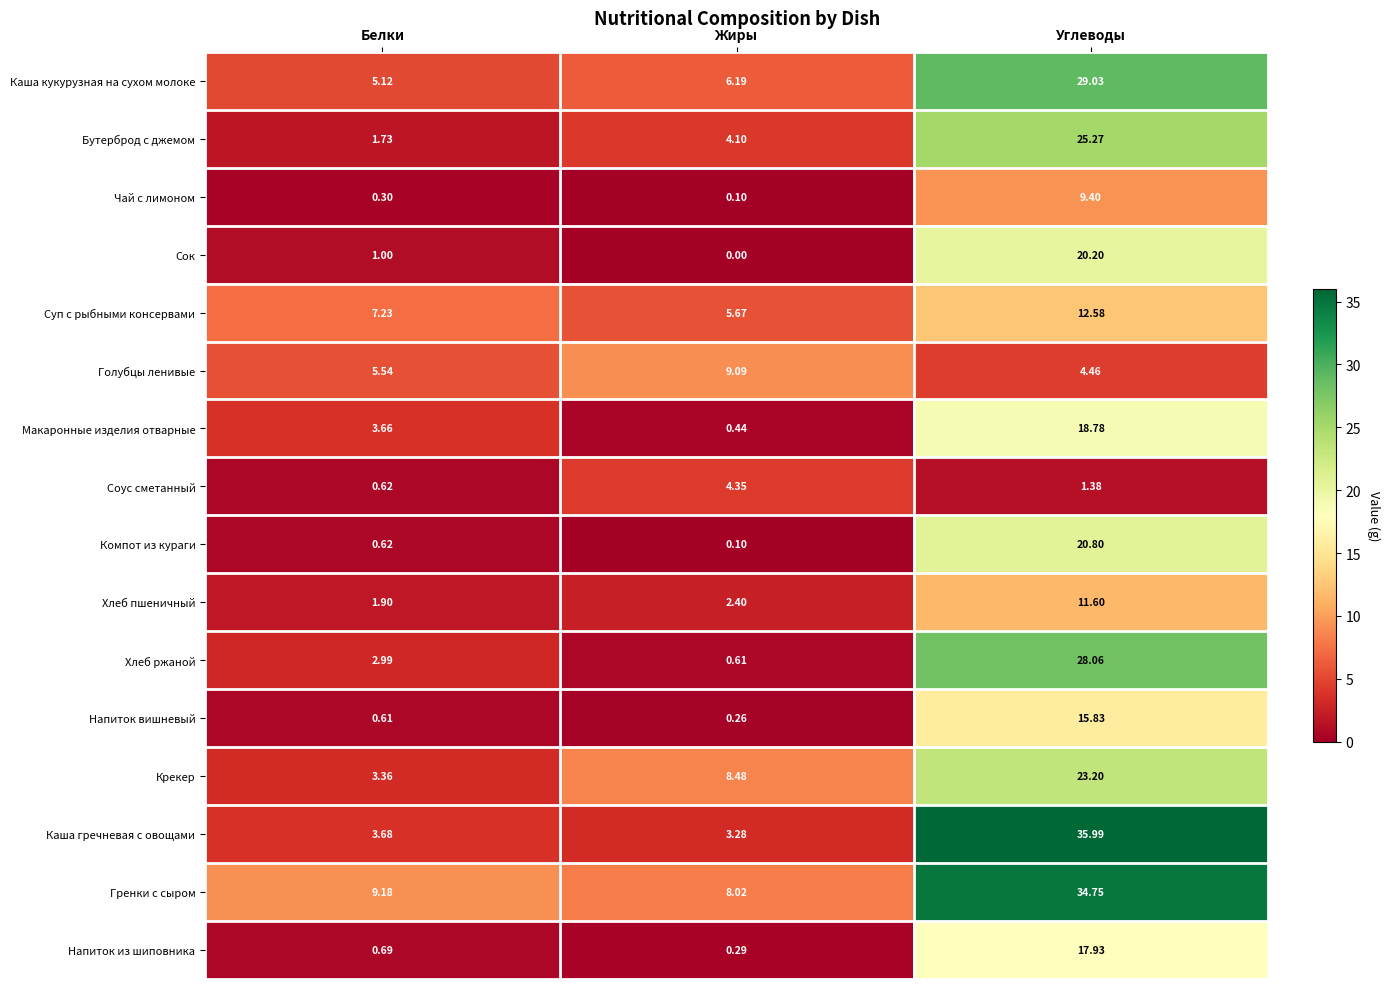

Which series has the largest range (max minus min)?

Каша гречневая с овощами